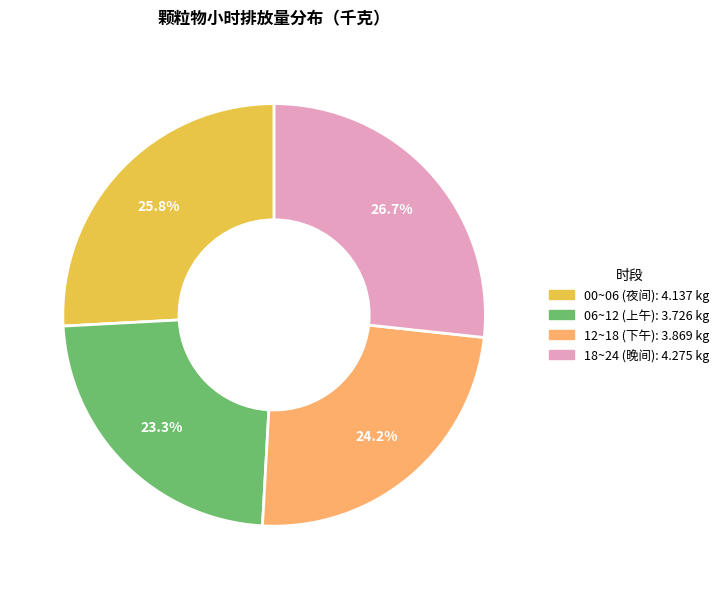

Is there any slice that represents more than half of the pie?

No